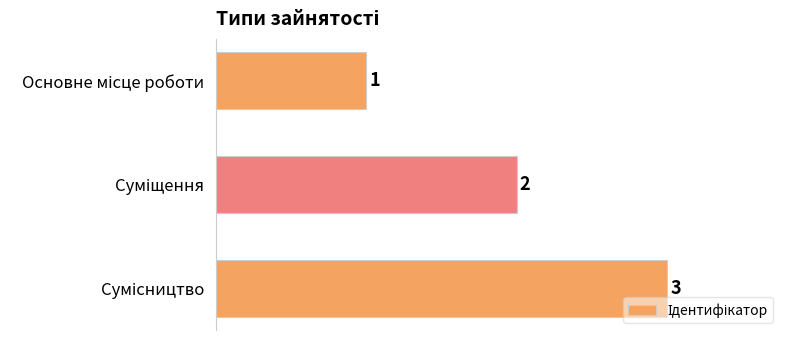

What is the value of the 3rd bar from the top?

3